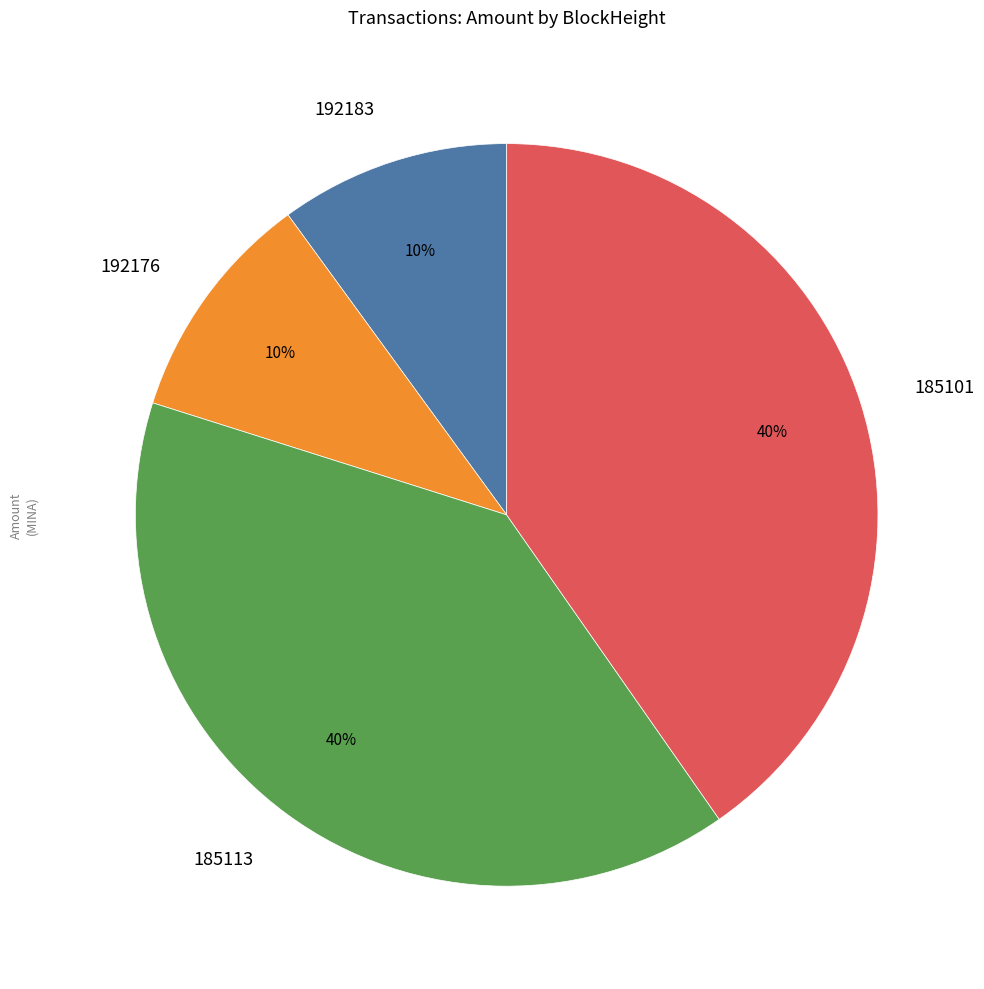

What percentage is the 192183 slice, to the nearest percent?

10%